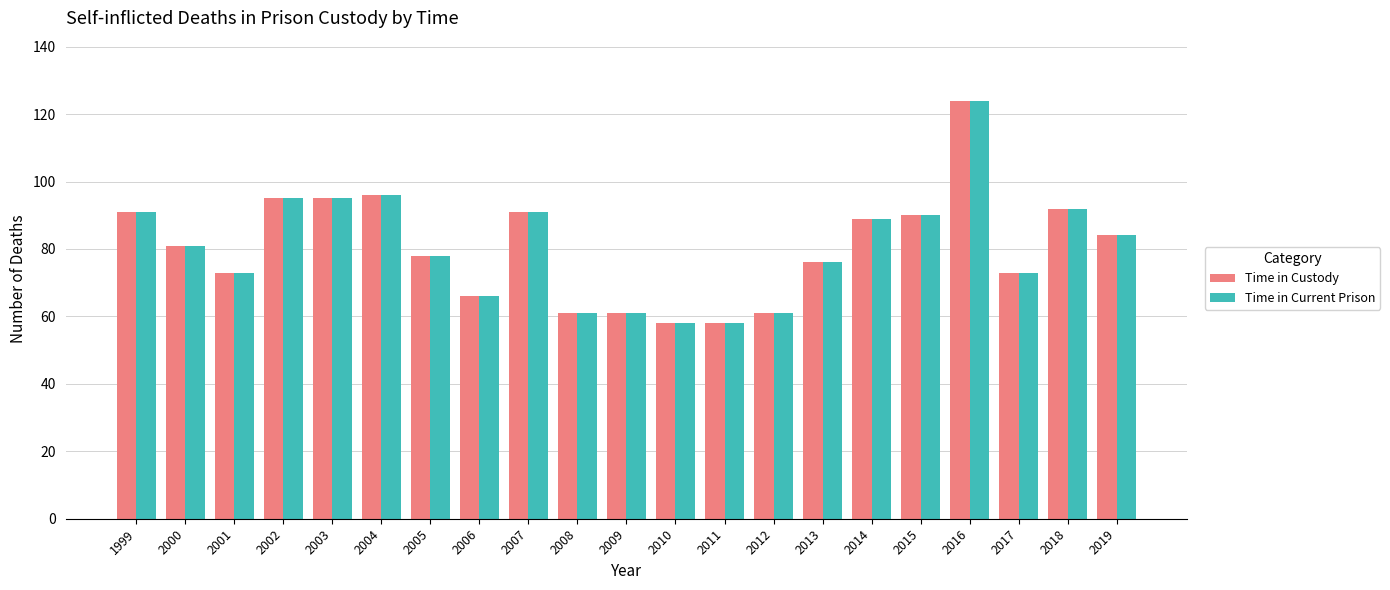

What is the minimum value for Time in Current Prison?

58